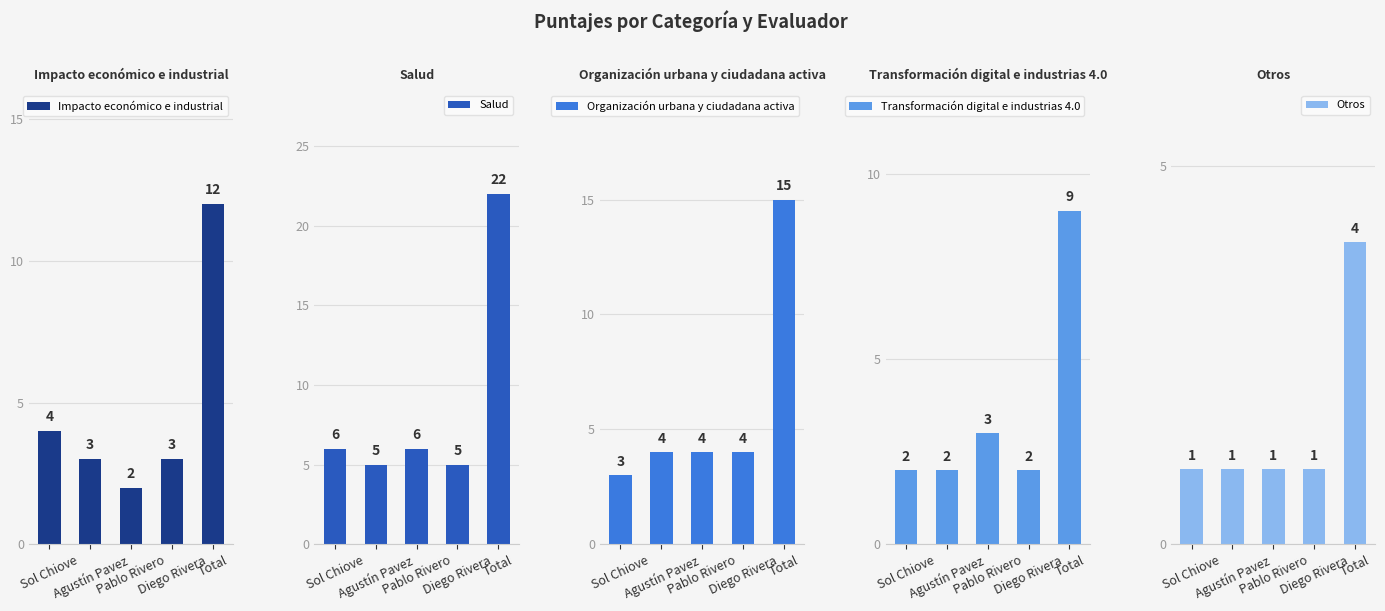

What position from the right is Total?

1